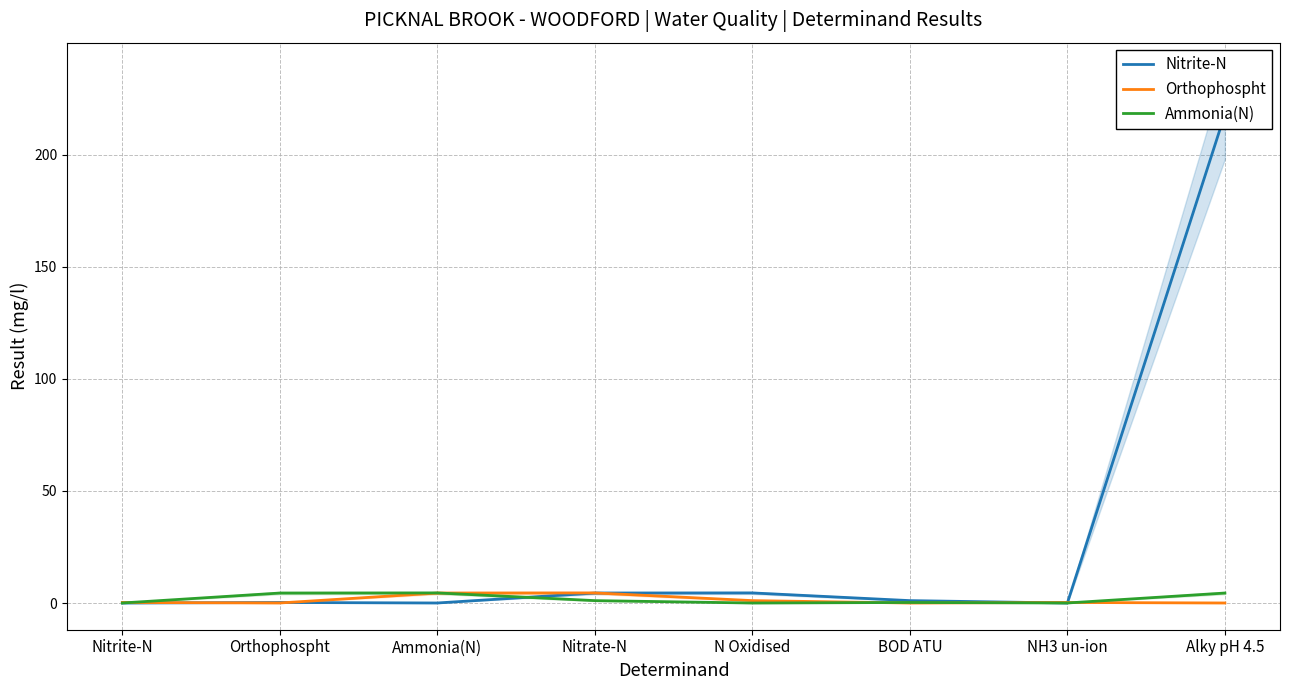

Reading right to left, extract all data points from this chart.

Nitrite-N: 218.0	0.1	1.1	4.5	4.5	0.1	0.3	0.1
Orthophospht: 0.1	0.3	0.1	1.1	4.5	4.5	0.1	0.3
Ammonia(N): 4.5	0.1	0.3	0.1	1.1	4.5	4.5	0.1